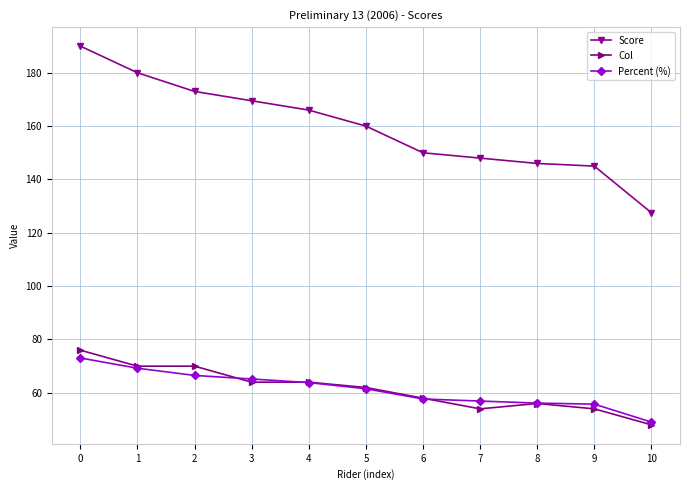

What is the average value of the Col series?

61.5